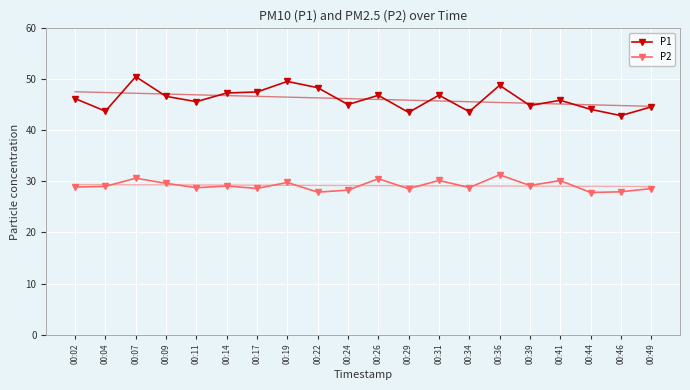

Which series has the largest range (max minus min)?

P1